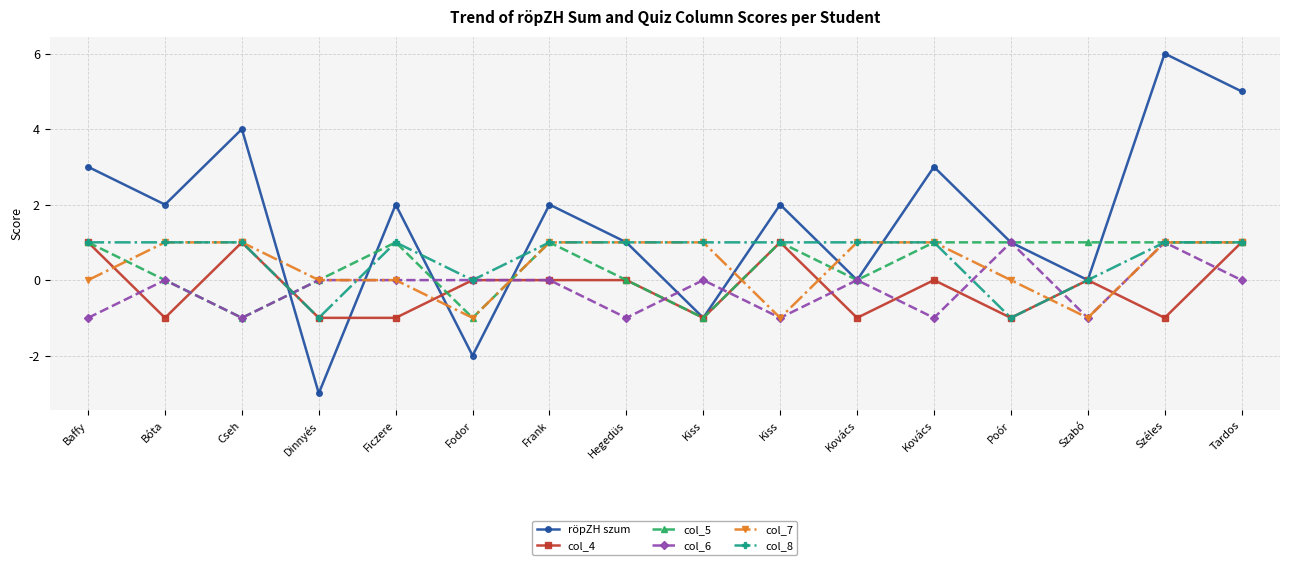

Reading right to left, extract all data points from this chart.

röpZH szum: 5	6	0	1	3	0	2	-1	1	2	-2	2	-3	4	2	3
col_4: 1	-1	0	-1	0	-1	1	-1	0	0	0	-1	-1	1	-1	1
col_5: 1	1	1	1	1	0	1	-1	0	1	-1	1	0	-1	0	1
col_6: 0	1	-1	1	-1	0	-1	0	-1	0	0	0	0	-1	0	-1
col_7: 1	1	-1	0	1	1	-1	1	1	1	-1	0	0	1	1	0
col_8: 1	1	0	-1	1	1	1	1	1	1	0	1	-1	1	1	1